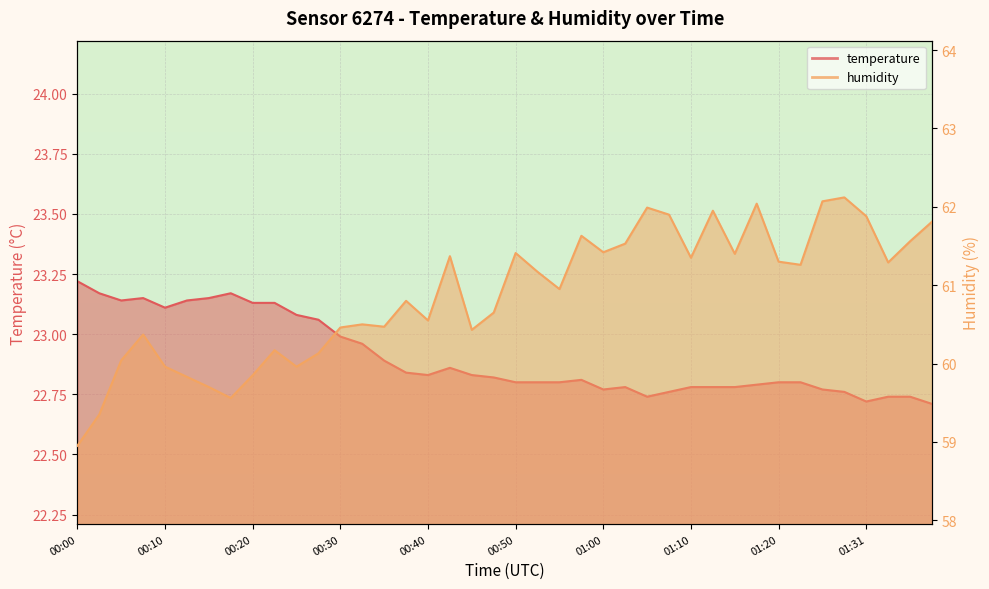

Reading left to right, extract all data points from this chart.

temperature: 23.2	23.2	23.1	23.1	23.1	23.1	23.1	23.2	23.1	23.1	23.1	23.1	23.0	23.0	22.9	22.8	22.8	22.9	22.8	22.8	22.8	22.8	22.8	22.8	22.8	22.8	22.7	22.8	22.8	22.8	22.8	22.8	22.8	22.8	22.8	22.8	22.7	22.7	22.7	22.7
humidity: 59.0	59.4	60.0	60.4	60.0	59.8	59.7	59.6	59.9	60.2	60.0	60.1	60.5	60.5	60.5	60.8	60.5	61.4	60.4	60.6	61.4	61.2	61.0	61.6	61.4	61.5	62.0	61.9	61.4	62.0	61.4	62.0	61.3	61.3	62.1	62.1	61.9	61.3	61.6	61.8